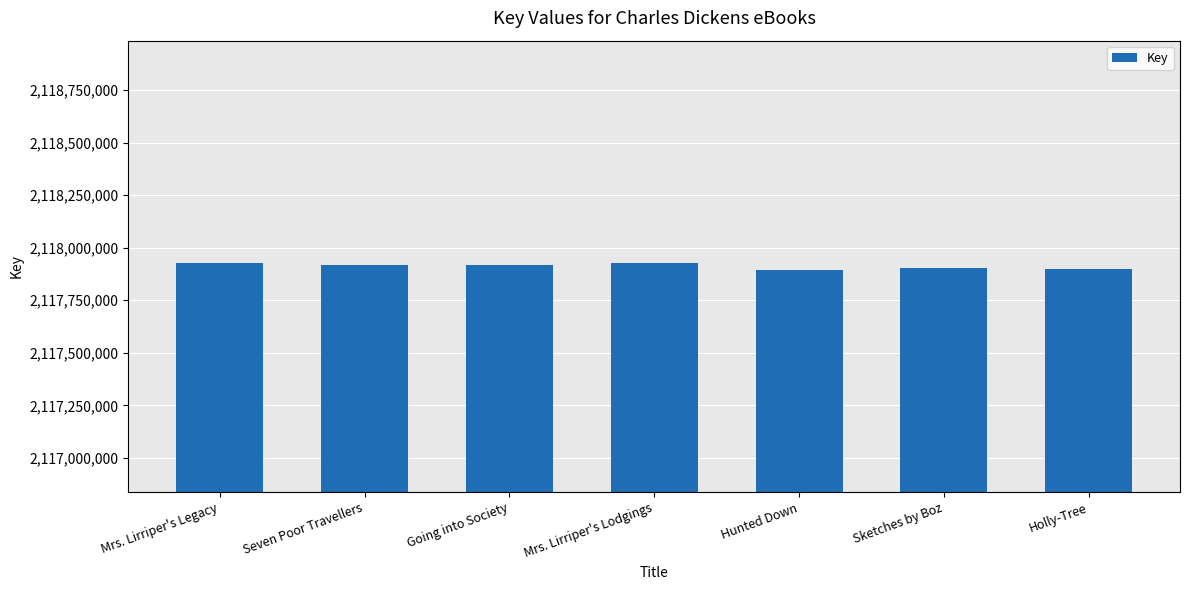

What is the label of the 5th bar from the right?

Going into Society